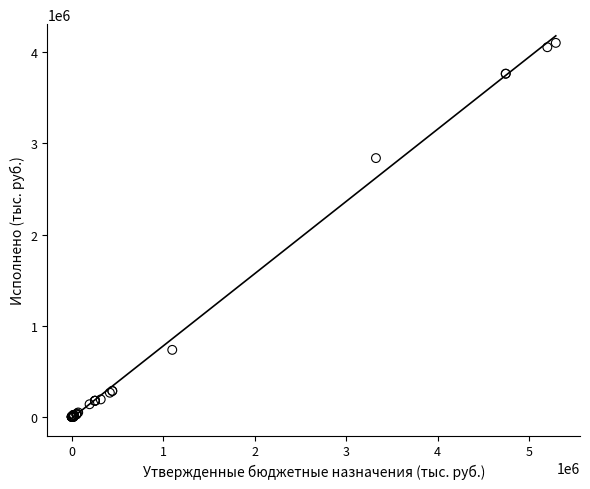

What Y value in the scatter plot is closest to 2052249?

2839826.0